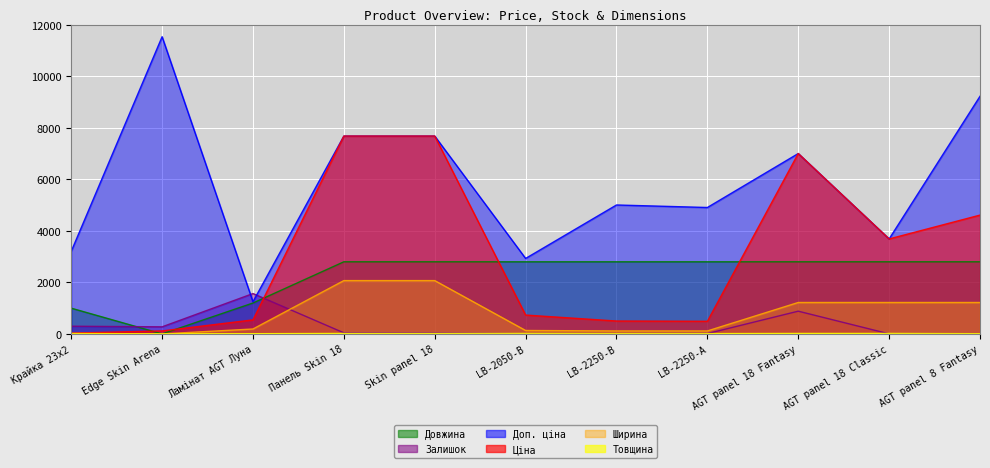

Reading right to left, list all the values displayed in this chart.

Ціна: AGT panel 8 Fantasy=4612.5	AGT panel 18 Classic=3687.1	AGT panel 18 Fantasy=7002.6	LB-2250-А=490.8	LB-2250-В=500.5	LB-2050-В=732.5	Skin panel 18=7680.9	Панель Skin 18=7680.9	Ламінат AGT Луна=545.0	Edge Skin Arena=115.4	Крайка 23x2=32.0
Доп. ціна: AGT panel 8 Fantasy=9225.1	AGT panel 18 Classic=3687.1	AGT panel 18 Fantasy=7002.6	LB-2250-А=4907.7	LB-2250-В=5005.4	LB-2050-В=2930.0	Skin panel 18=7680.9	Панель Skin 18=7680.9	Ламінат AGT Луна=1249.1	Edge Skin Arena=11537.0	Крайка 23x2=3205.0
Залишок: AGT panel 8 Fantasy=0.0	AGT panel 18 Classic=2.0	AGT panel 18 Fantasy=883.0	LB-2250-А=13.0	LB-2250-В=8.0	LB-2050-В=9.0	Skin panel 18=40.0	Панель Skin 18=42.0	Ламінат AGT Луна=1567.0	Edge Skin Arena=275.0	Крайка 23x2=299.0
Ширина: AGT panel 8 Fantasy=1220.0	AGT panel 18 Classic=1220.0	AGT panel 18 Fantasy=1220.0	LB-2250-А=115.0	LB-2250-В=115.0	LB-2050-В=133.0	Skin panel 18=2070.0	Панель Skin 18=2070.0	Ламінат AGT Луна=191.0	Edge Skin Arena=0.0	Крайка 23x2=23.0
Товщина: AGT panel 8 Fantasy=8.0	AGT panel 18 Classic=18.0	AGT panel 18 Fantasy=18.0	LB-2250-А=12.0	LB-2250-В=12.0	LB-2050-В=18.0	Skin panel 18=18.0	Панель Skin 18=18.0	Ламінат AGT Луна=8.0	Edge Skin Arena=0.0	Крайка 23x2=2.0
Довжина: AGT panel 8 Fantasy=2800.0	AGT panel 18 Classic=2800.0	AGT panel 18 Fantasy=2800.0	LB-2250-А=2800.0	LB-2250-В=2800.0	LB-2050-В=2800.0	Skin panel 18=2800.0	Панель Skin 18=2800.0	Ламінат AGT Луна=1200.0	Edge Skin Arena=0.0	Крайка 23x2=1000.0